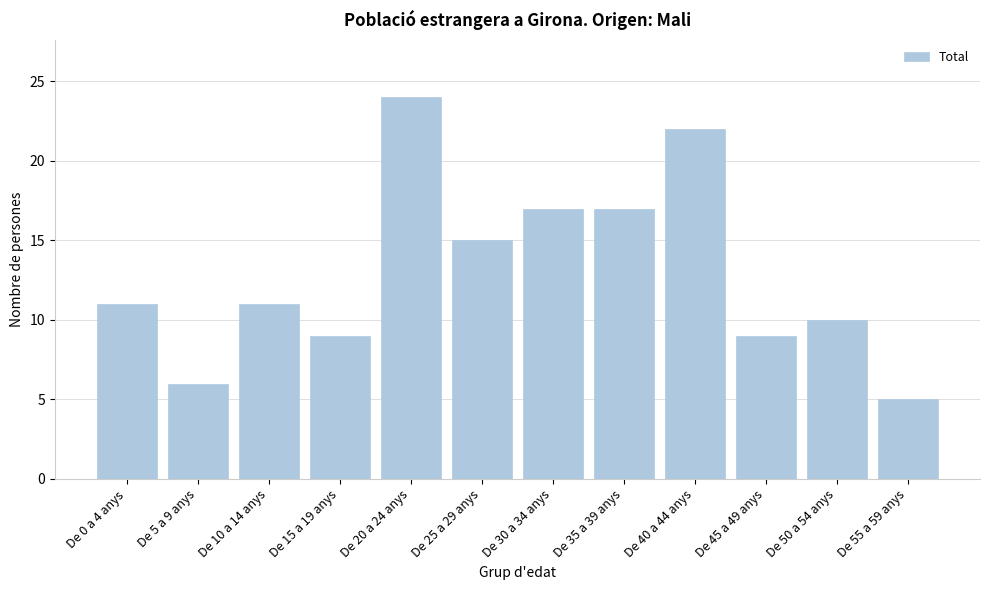

Reading left to right, what are all the values shown in this chart?

De 0 a 4 anys=11	De 5 a 9 anys=6	De 10 a 14 anys=11	De 15 a 19 anys=9	De 20 a 24 anys=24	De 25 a 29 anys=15	De 30 a 34 anys=17	De 35 a 39 anys=17	De 40 a 44 anys=22	De 45 a 49 anys=9	De 50 a 54 anys=10	De 55 a 59 anys=5